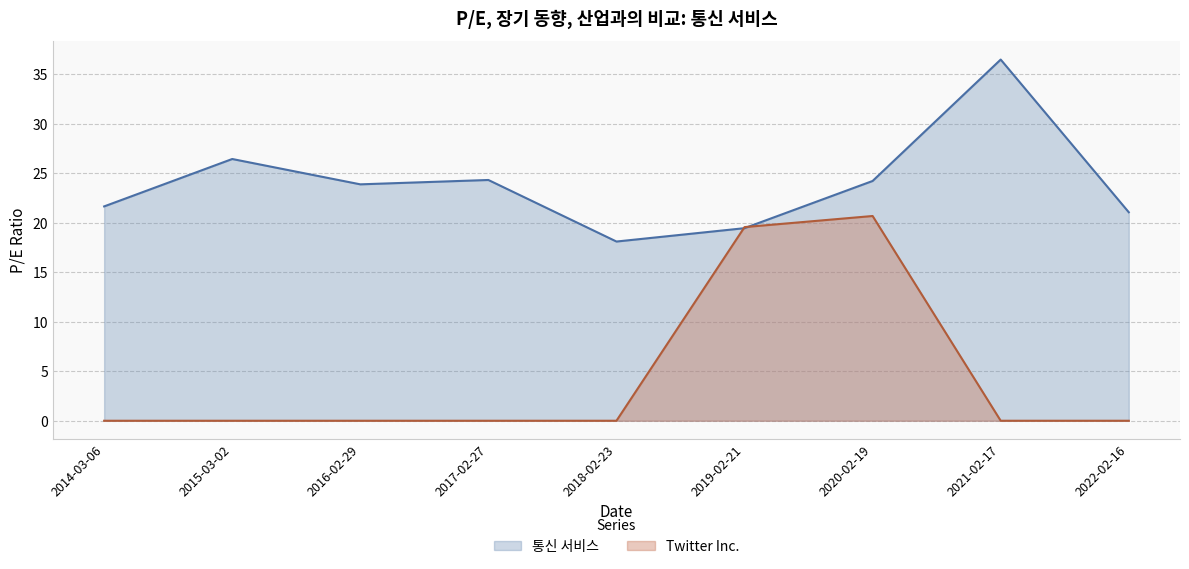

What is the label of the 9th point from the right?

2014-03-06